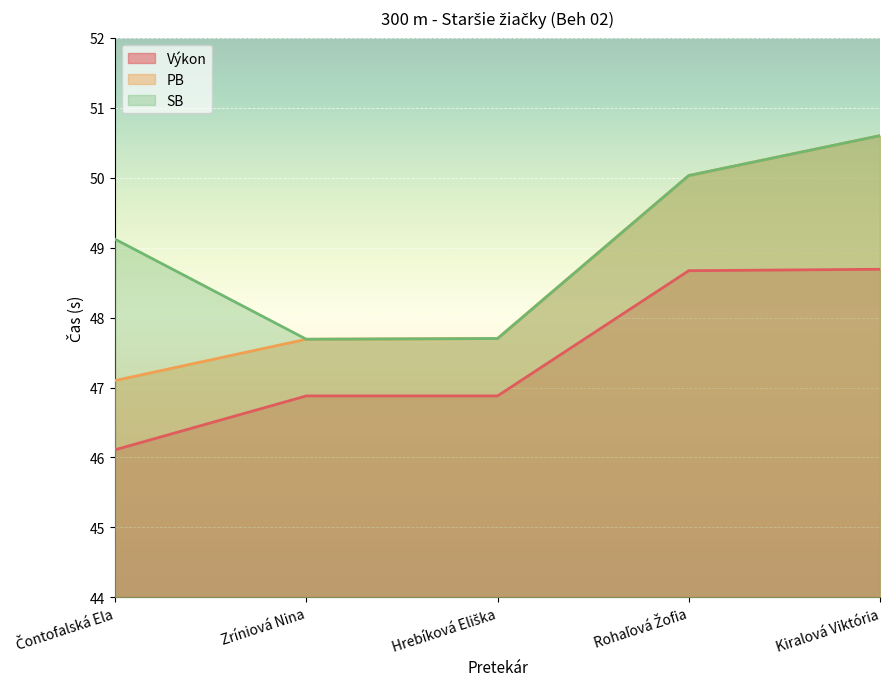

Is it true that SB equals 50.6 at Kiralová Viktória?

True